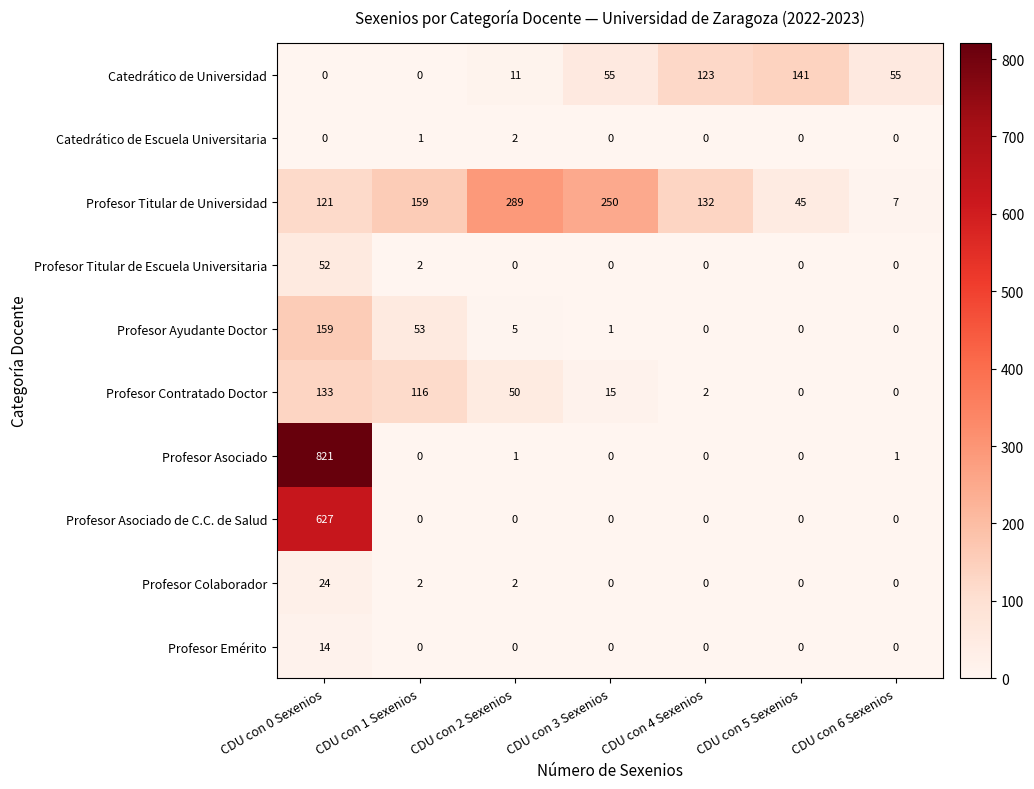

The Profesor Ayudante Doctor series shows 29 at CDU con 1 Sexenios. True or false?

False